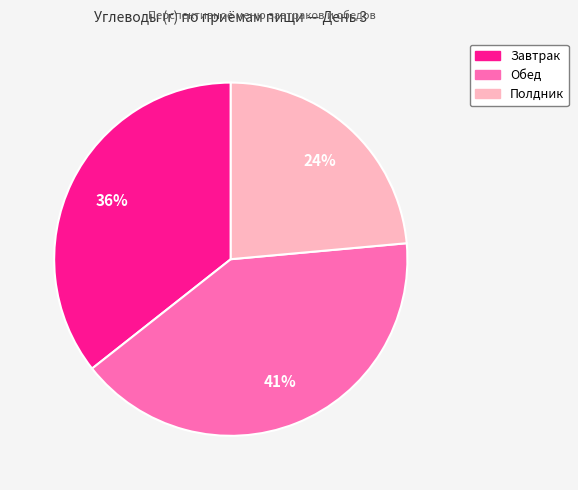

Which category has the smallest portion of the pie?

Полдник